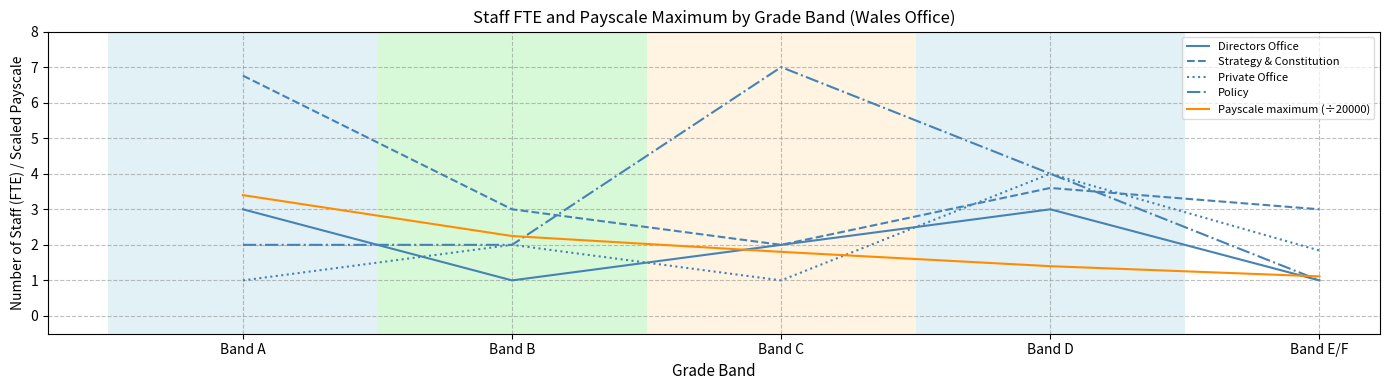

Between Band A and Band D, which series saw the biggest shift?

Strategy & Constitution